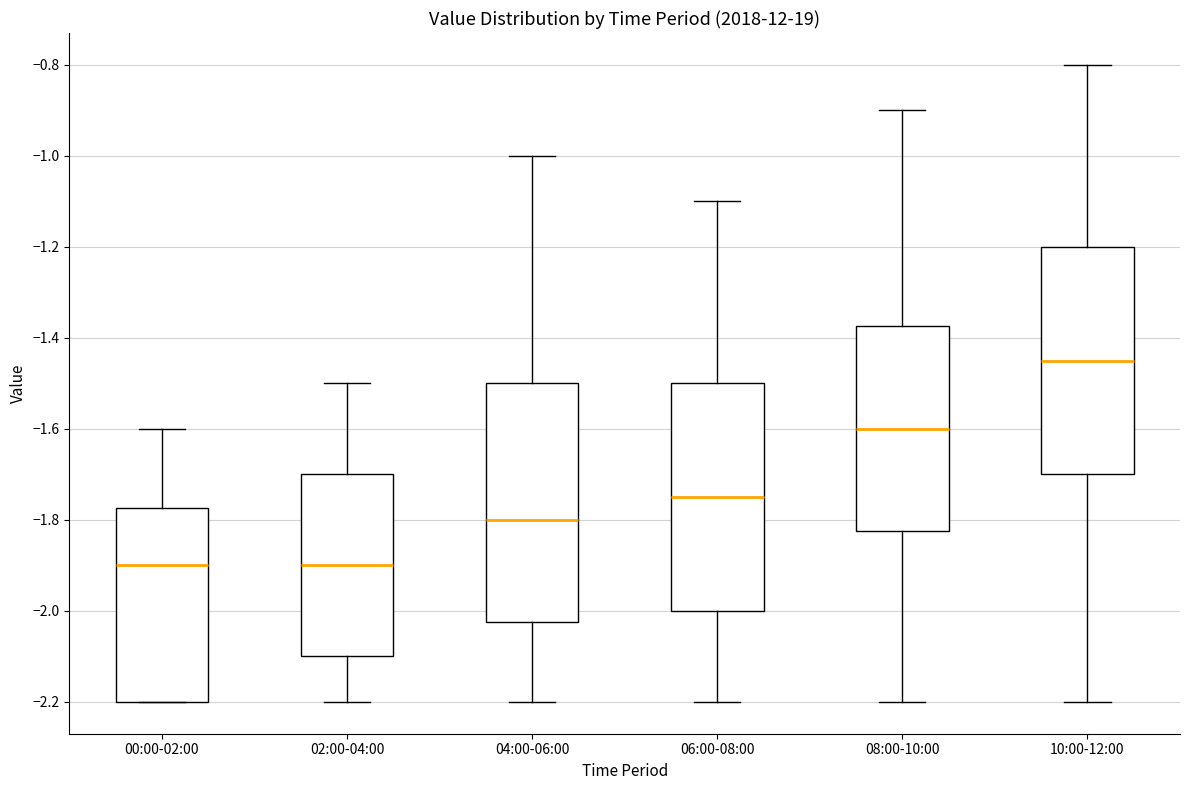

Comparing the boxes themselves (not the whiskers), which one is the tallest?

04:00-06:00